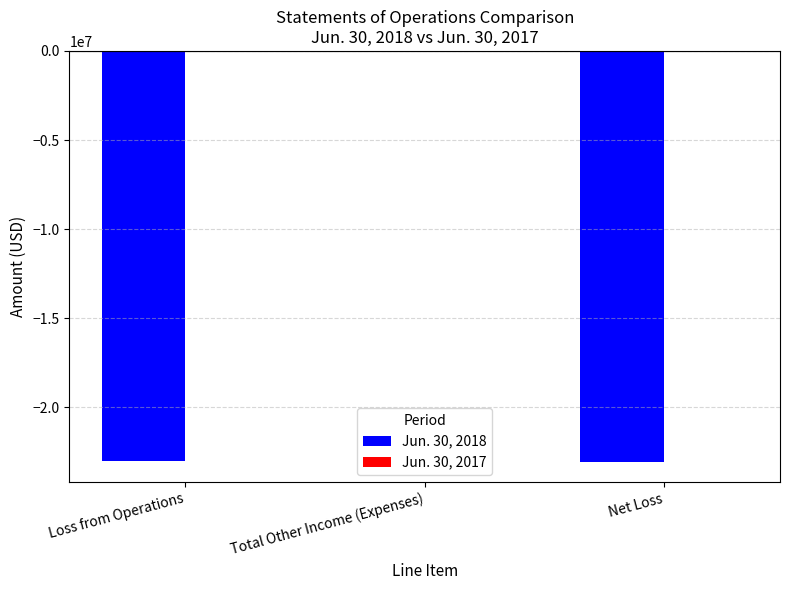

What is the average value of the Jun. 30, 2018 series?

-15353895